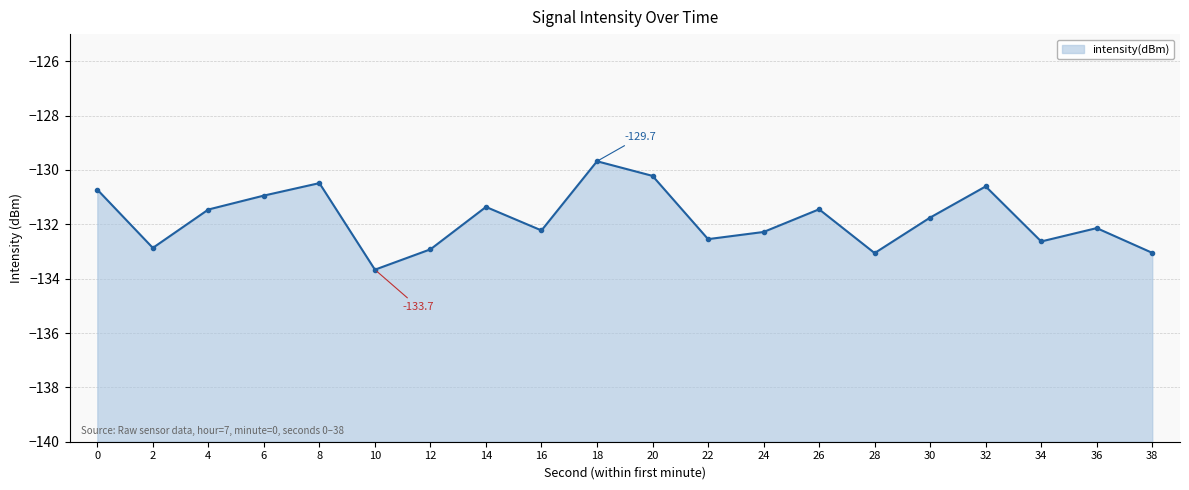

Rank the categories by value from lowest to highest.

10, 28, 38, 12, 2, 34, 22, 24, 16, 36, 30, 4, 26, 14, 6, 0, 32, 8, 20, 18